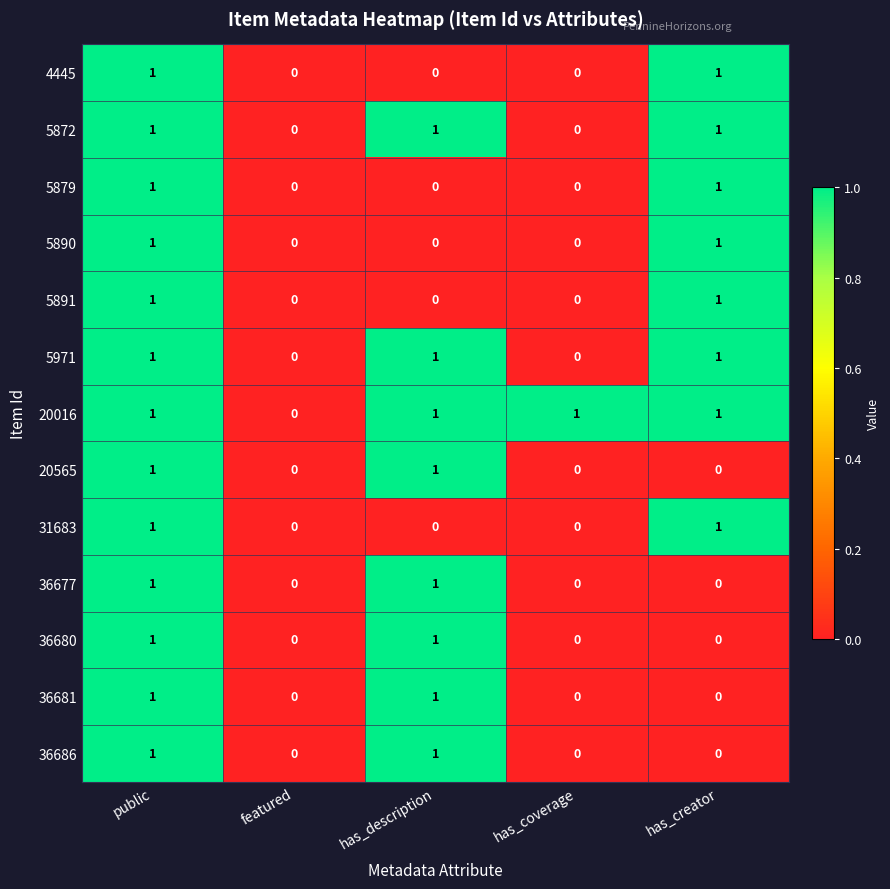

How many 4445 values are between 0 and 1?

5